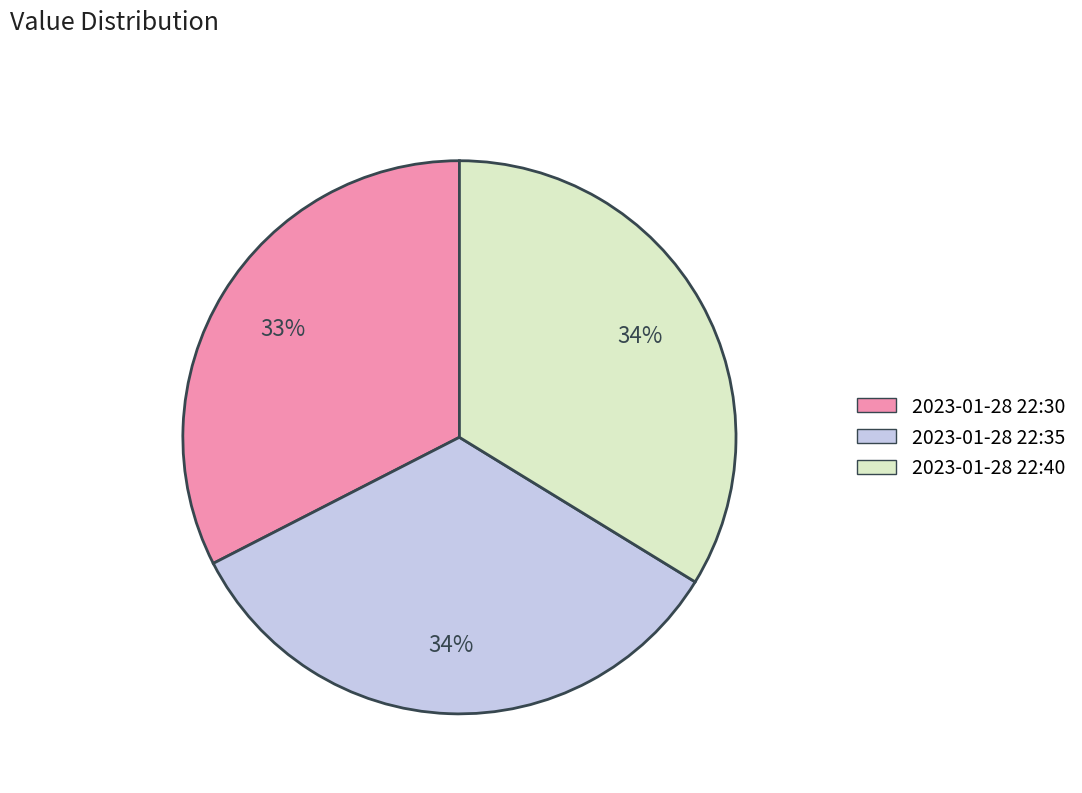

True or false: 2023-01-28 22:40 accounts for 34% of the total.

True